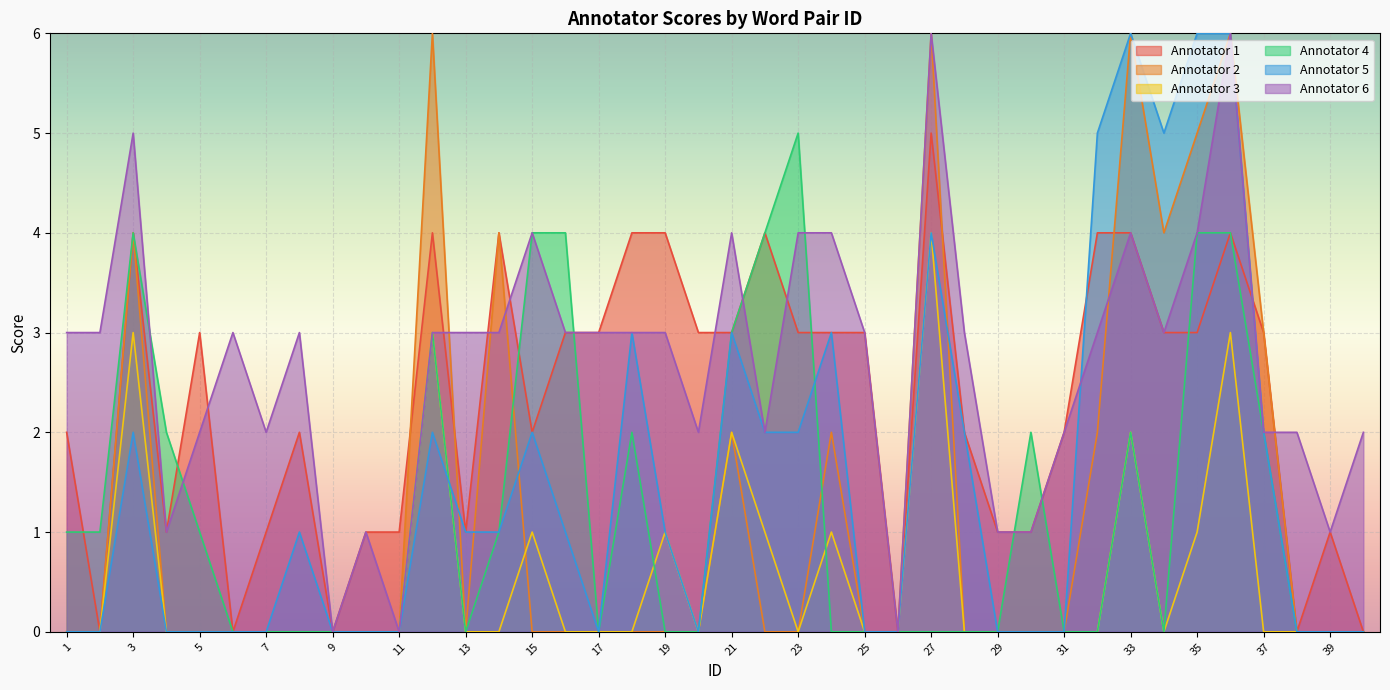

Reading right to left, transcribe all the data shown in this chart.

Annotator 1: 0	1	0	3	4	3	3	4	4	2	1	1	2	5	0	3	3	3	4	3	3	4	4	3	3	2	4	1	4	1	1	0	2	1	0	3	1	4	0	2
Annotator 2: 0	0	0	3	6	5	4	6	2	0	0	0	0	6	0	0	2	0	0	2	0	0	0	0	0	0	4	0	6	0	0	0	0	0	0	0	0	4	0	0
Annotator 3: 0	0	0	0	3	1	0	2	0	0	0	0	0	4	0	0	1	0	1	2	0	1	0	0	0	1	0	0	3	0	0	0	0	0	0	0	0	3	0	0
Annotator 4: 0	0	0	2	4	4	0	2	0	0	2	0	0	0	0	0	0	5	4	3	0	0	2	0	4	4	1	0	3	0	0	0	0	0	0	1	2	4	1	1
Annotator 5: 0	0	0	2	6	6	5	6	5	0	0	0	2	4	0	0	3	2	2	3	0	1	3	0	1	2	1	1	2	0	0	0	1	0	0	0	0	2	0	0
Annotator 6: 2	1	2	2	6	4	3	4	3	2	1	1	3	6	0	3	4	4	2	4	2	3	3	3	3	4	3	3	3	0	1	0	3	2	3	2	1	5	3	3